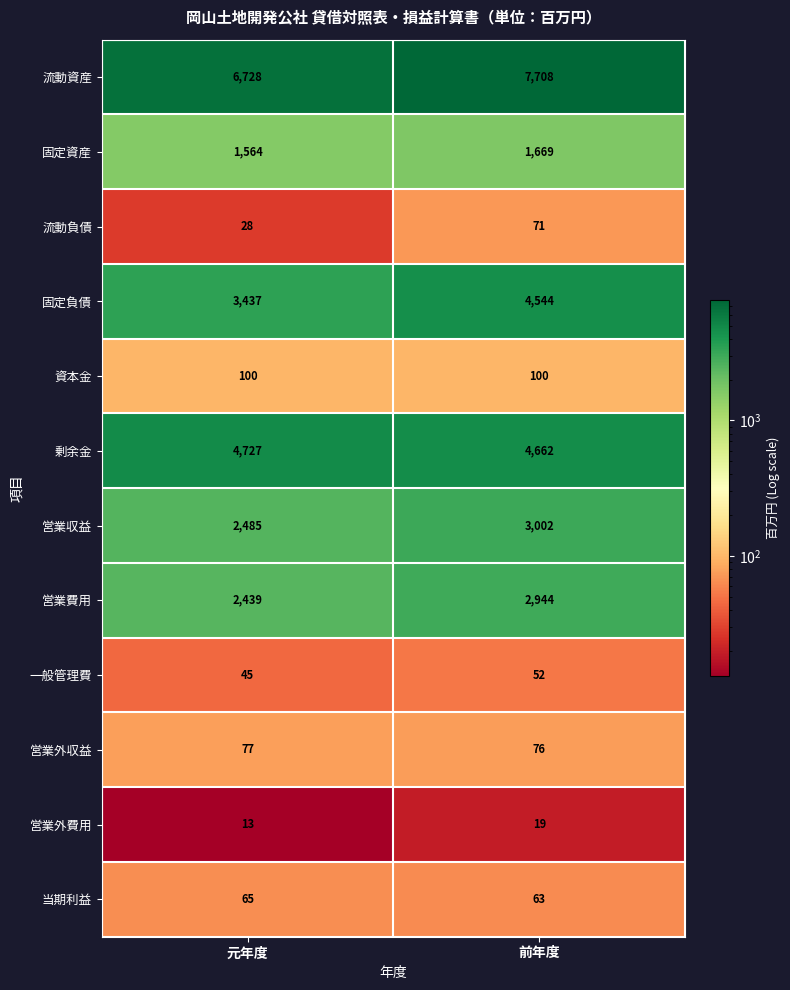

What is the approximate value of 営業収益 at 元年度?

2485